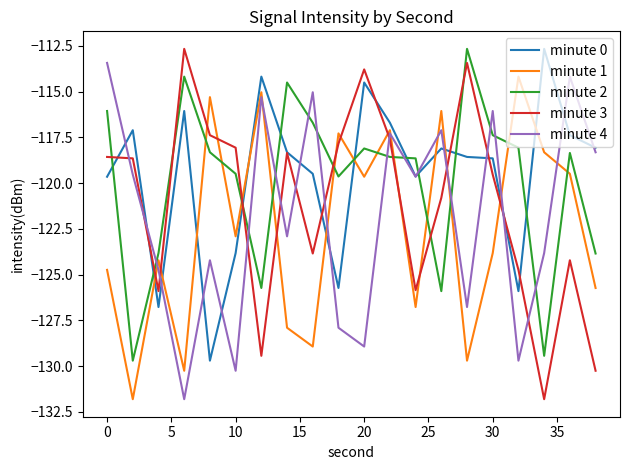

Which series ends up on top after the final intersection of minute 2 and minute 3?

minute 2